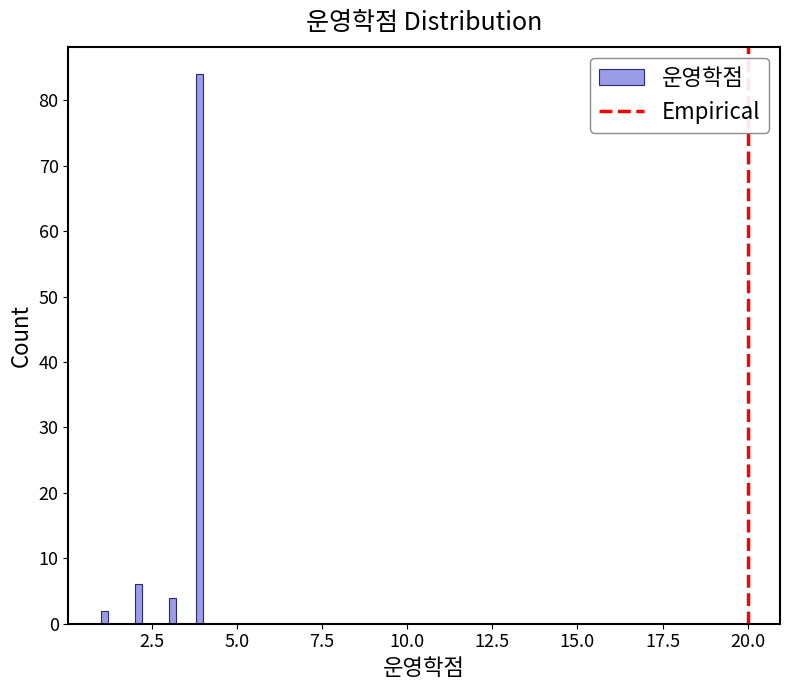

Read against the x-axis, roughly where is the centre of the tallest bar?

4.0